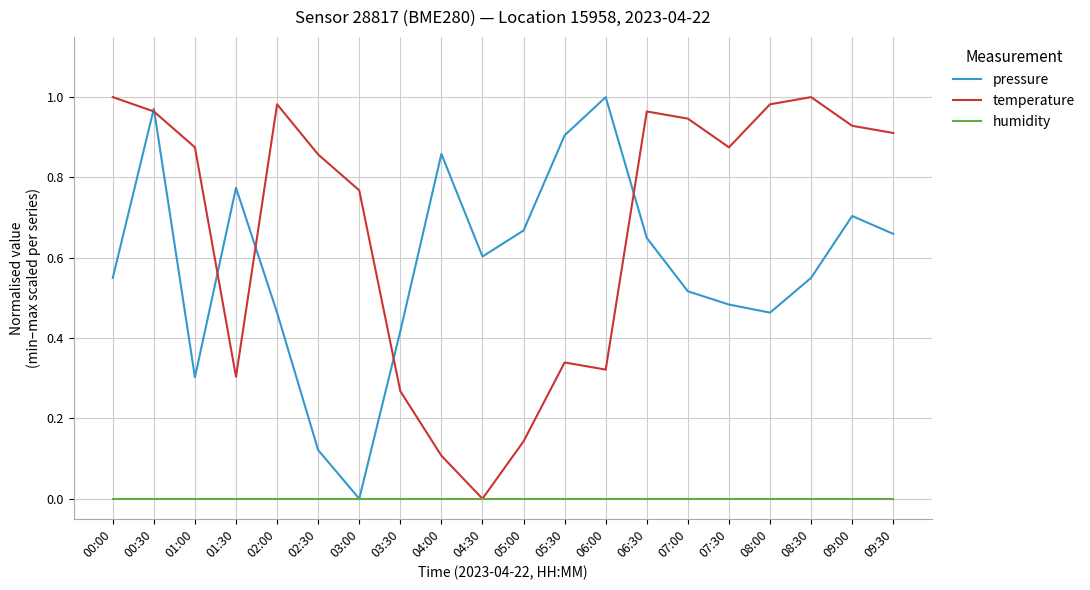

Is the value of pressure at 04:30 greater than the value of temperature at 03:00?

No